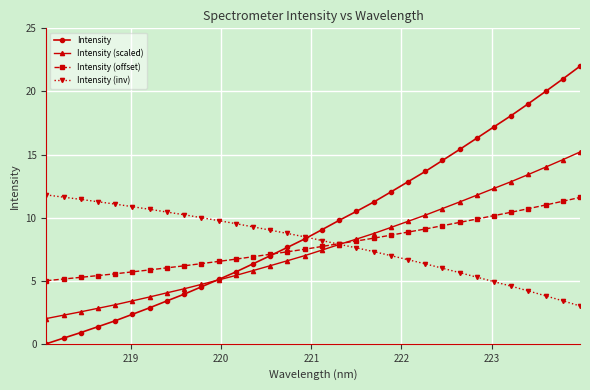

Which series has the largest total across all categories?

Intensity